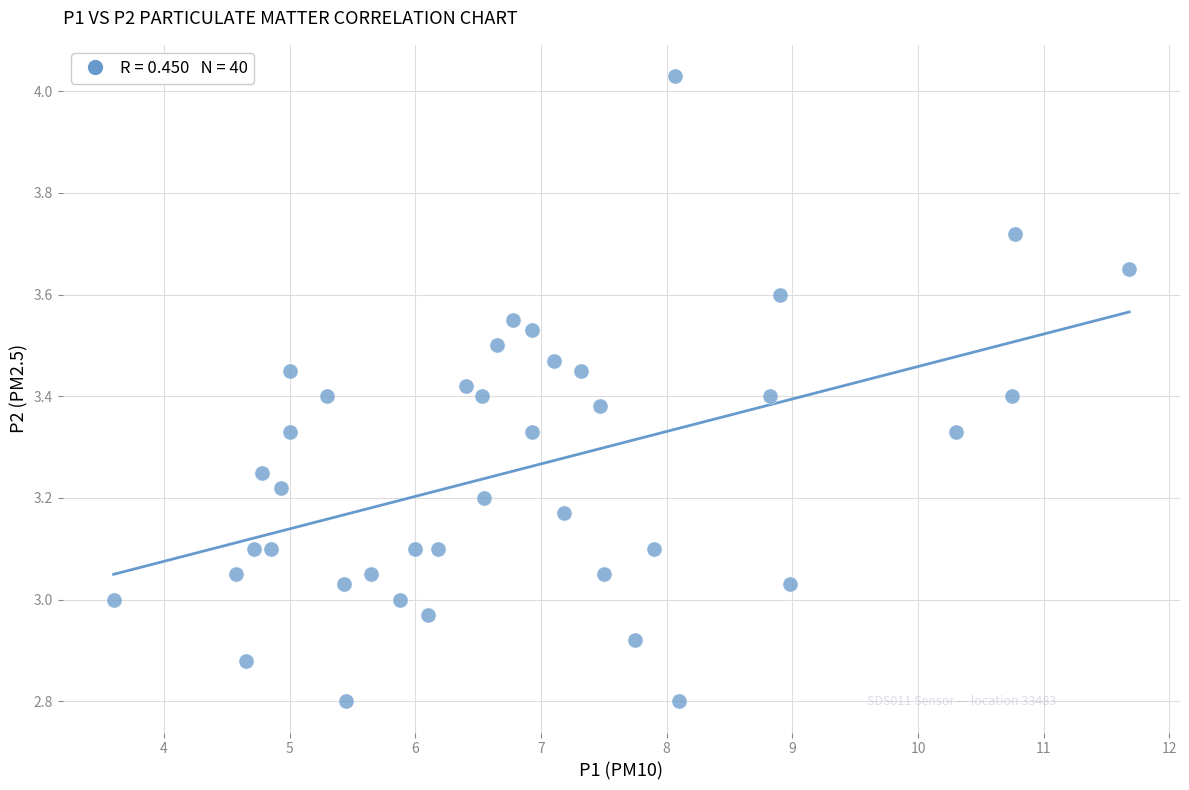

What is the range of X values (max minus min)?

8.1